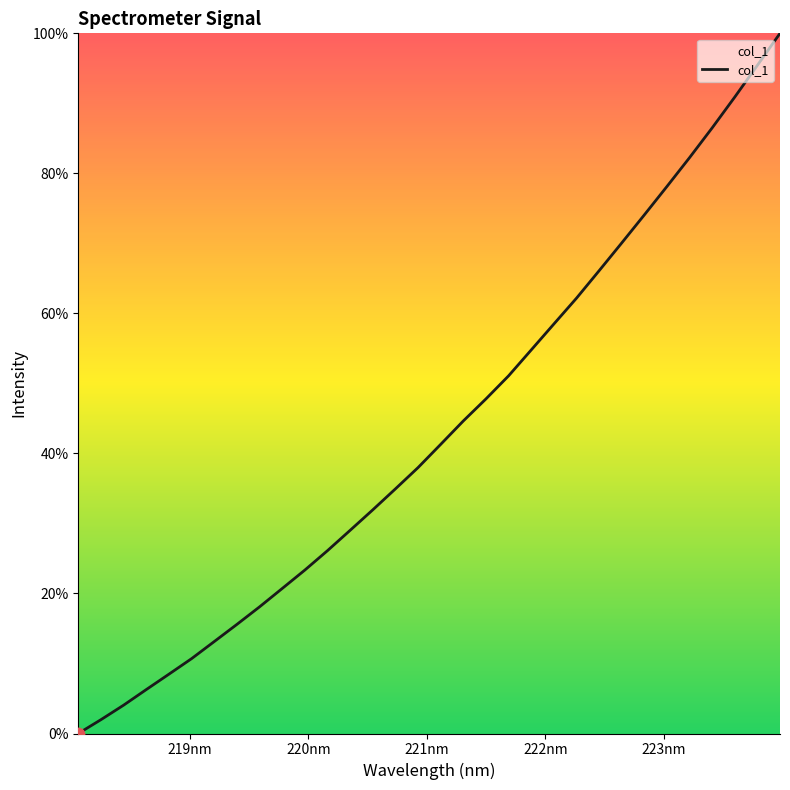

What is the maximum value shown in the chart?

100.0